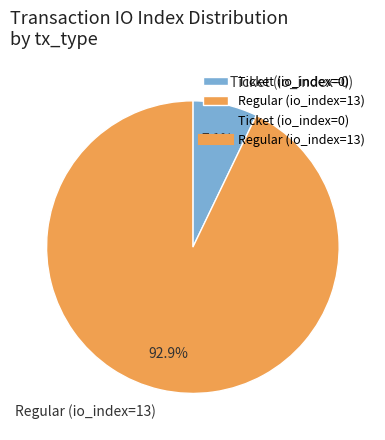

Is there any slice that represents more than half of the pie?

Yes